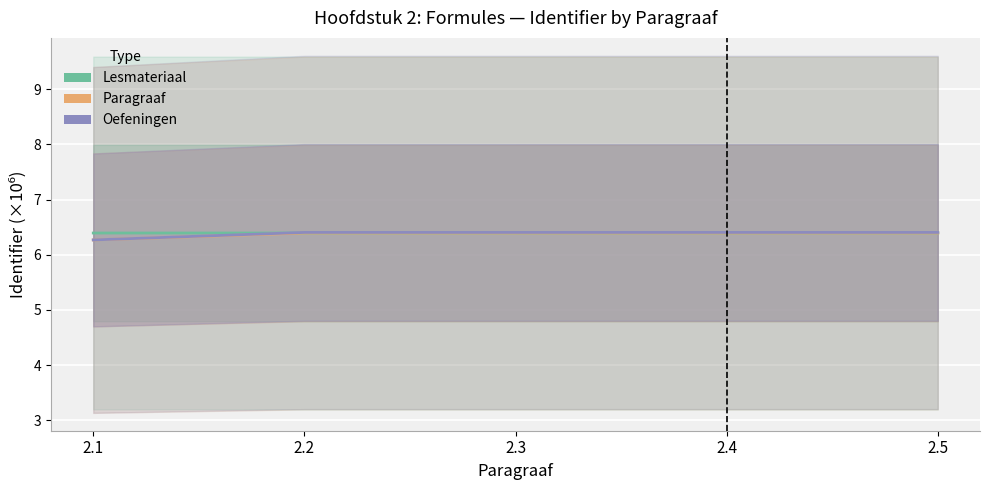

Where do Lesmateriaal and Oefeningen first cross each other?

2.1 and 2.2